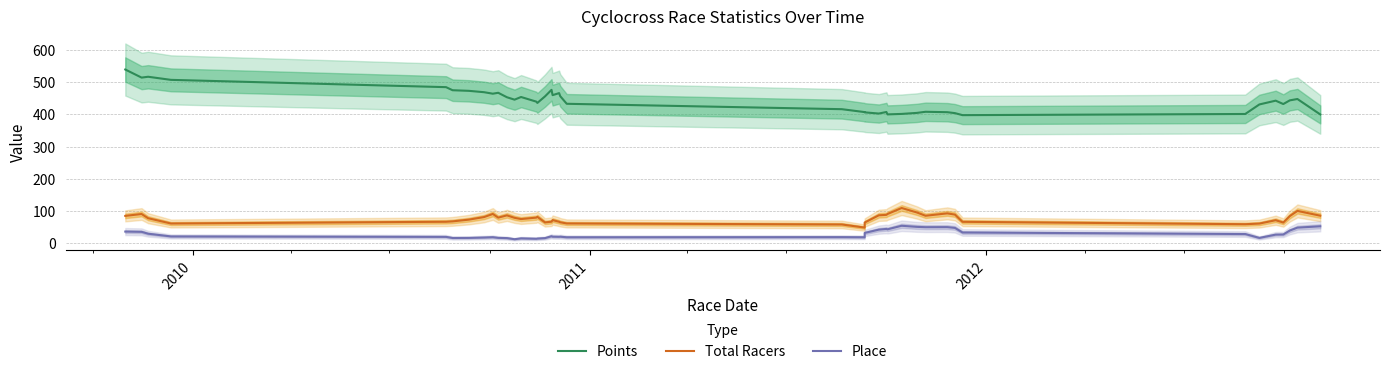

What are all the series names shown in the legend?

Points, Total Racers, Place